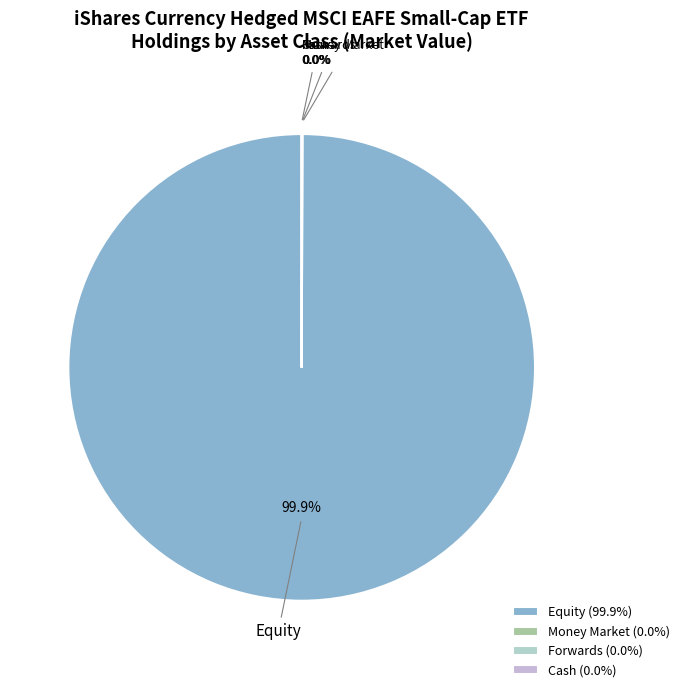

What is the largest slice in the pie chart?

Equity